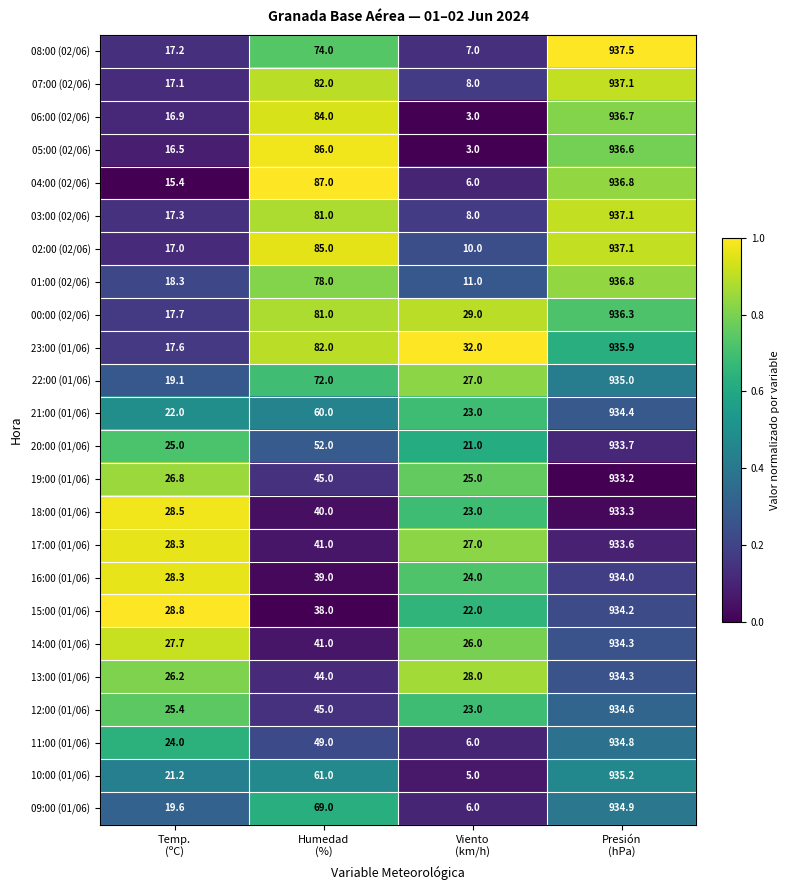

What is the minimum value shown in the chart?

3.0